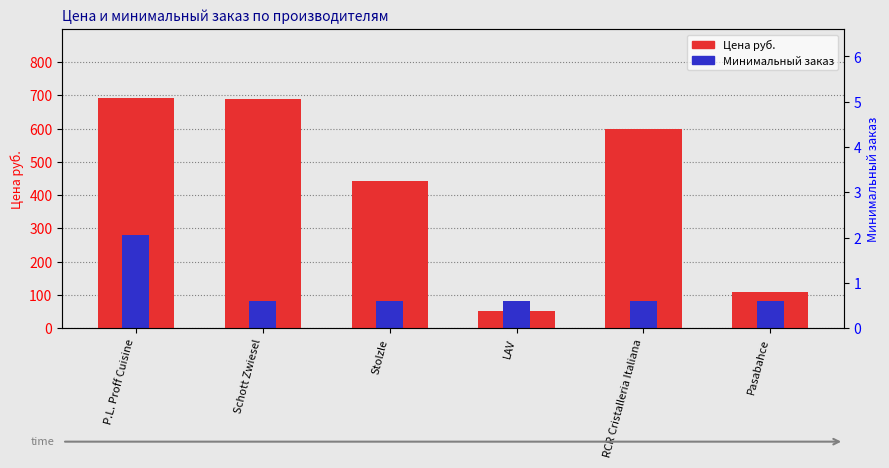

At how many categories does at least one series exceed 147?

4